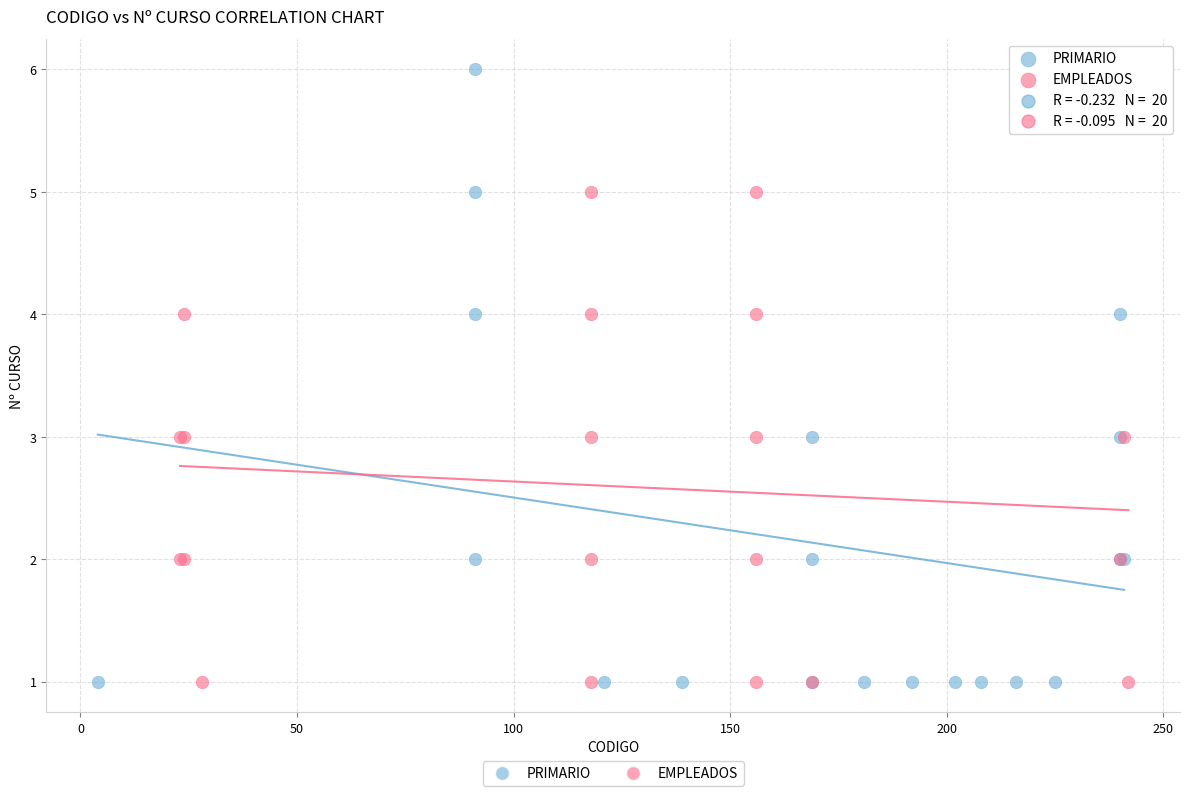

Which series has the widest spread of Y values?

PRIMARIO